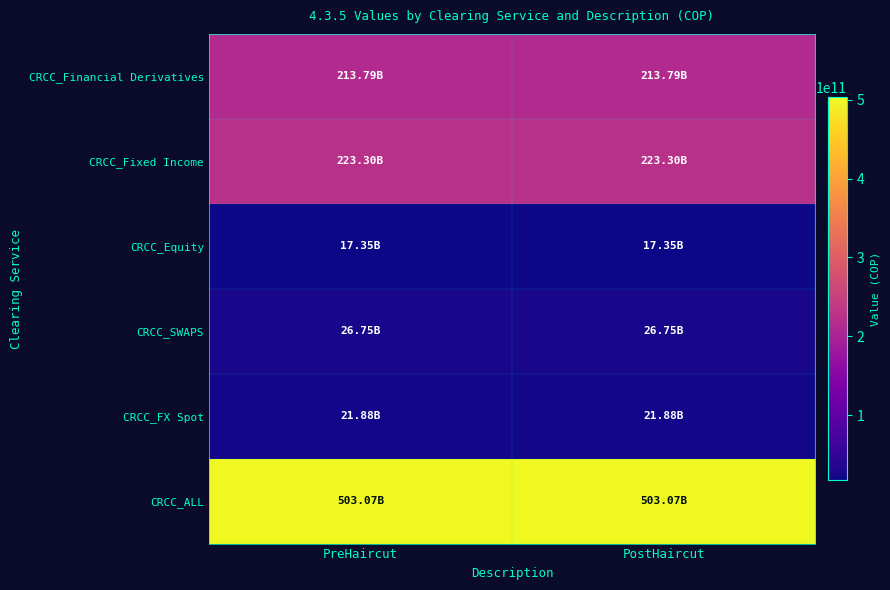

Reading left to right, list all the values displayed in this chart.

CRCC_Financial Derivatives: PreHaircut=213793504695.5	PostHaircut=213793504695.5
CRCC_Fixed Income: PreHaircut=223299521301.0	PostHaircut=223299521301.0
CRCC_Equity: PreHaircut=17348722065.5	PostHaircut=17348722065.5
CRCC_SWAPS: PreHaircut=26748364121.0	PostHaircut=26748364121.0
CRCC_FX Spot: PreHaircut=21884146061.4	PostHaircut=21884146061.4
CRCC_ALL: PreHaircut=503074258244.5	PostHaircut=503074258244.5